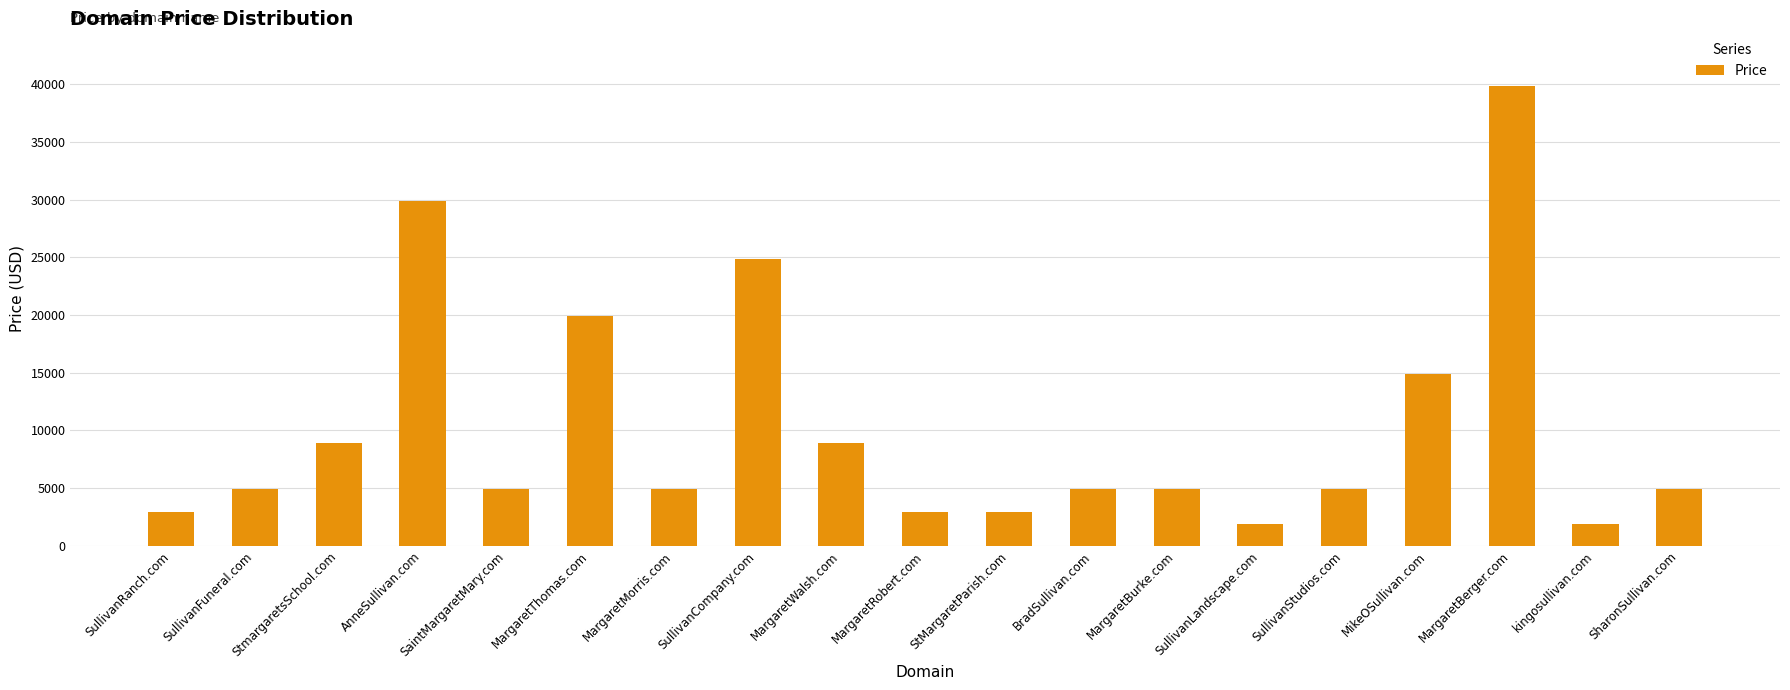

Reading right to left, list all the values displayed in this chart.

SharonSullivan.com=4888	kingosullivan.com=1888	MargaretBerger.com=39888	MikeOSullivan.com=14888	SullivanStudios.com=4888	SullivanLandscape.com=1888	MargaretBurke.com=4888	BradSullivan.com=4888	StMargaretParish.com=2888	MargaretRobert.com=2888	MargaretWalsh.com=8888	SullivanCompany.com=24888	MargaretMorris.com=4888	MargaretThomas.com=19888	SaintMargaretMary.com=4888	AnneSullivan.com=29888	StmargaretsSchool.com=8888	SullivanFuneral.com=4888	SullivanRanch.com=2888